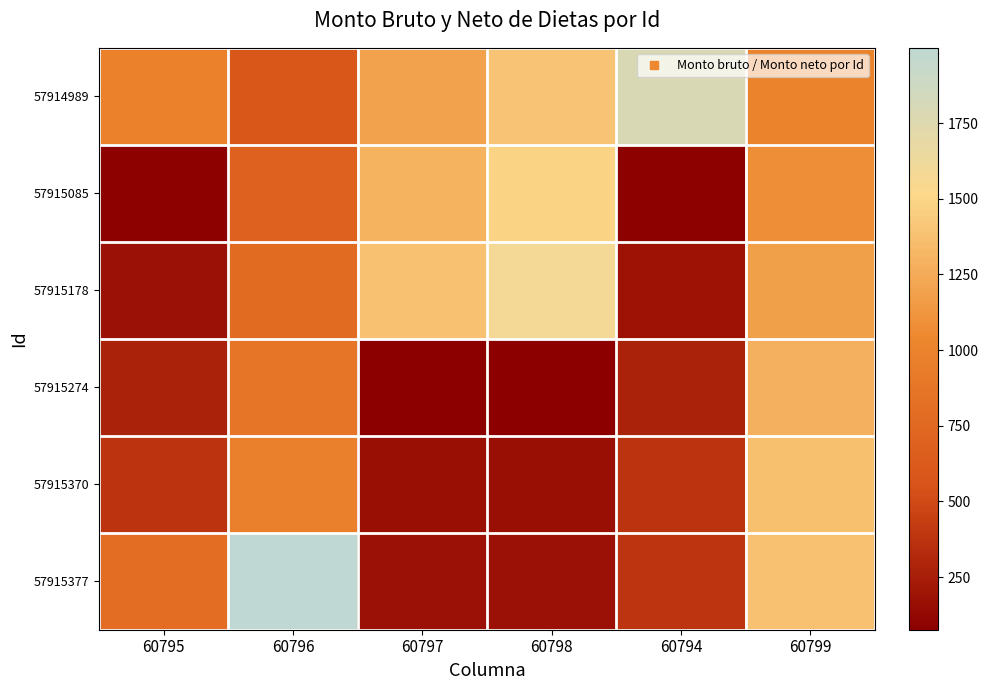

Reading left to right, list all the values displayed in this chart.

57914989: 60795=989	60796=590	60797=1191	60798=1392	60794=1793	60799=994
57915085: 60795=85	60796=686	60797=1287	60798=1488	60794=89	60799=1090
57915178: 60795=178	60796=779	60797=1380	60798=1581	60794=182	60799=1183
57915274: 60795=274	60796=875	60797=76	60798=77	60794=278	60799=1279
57915370: 60795=370	60796=971	60797=172	60798=173	60794=374	60799=1375
57915377: 60795=797	60796=1999	60797=179	60798=180	60794=381	60799=1382